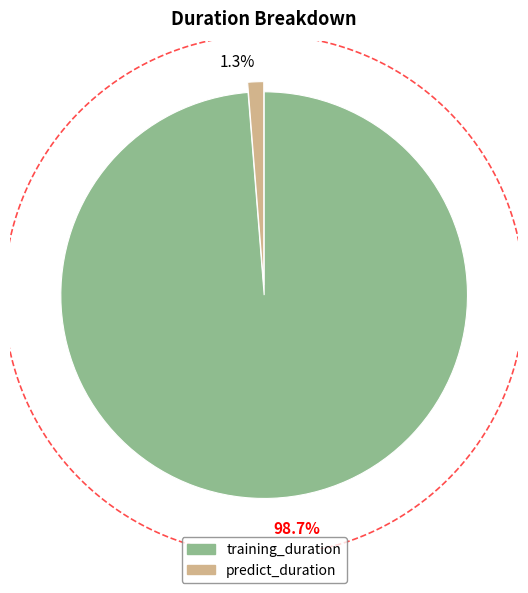

What percentage is NOT represented by training_duration?

1.3%